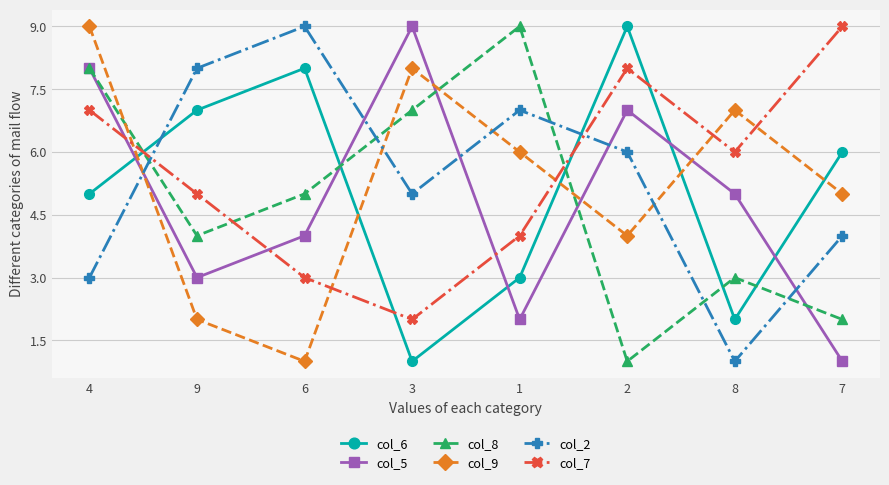

Rank the series at 6 from highest to lowest value.

col_2, col_6, col_8, col_5, col_7, col_9